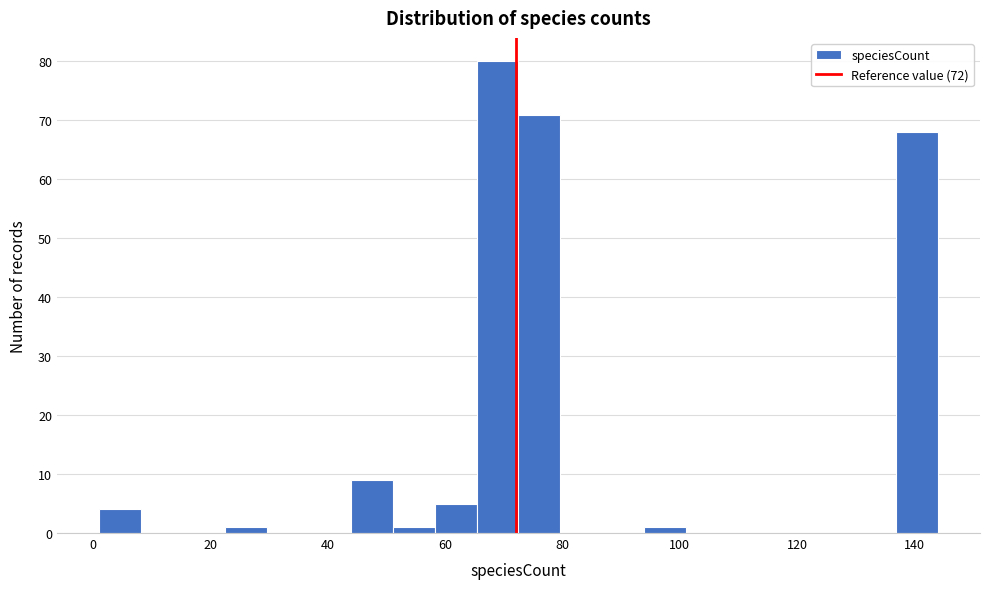

Read against the x-axis, roughly where is the centre of the tallest bar?

68